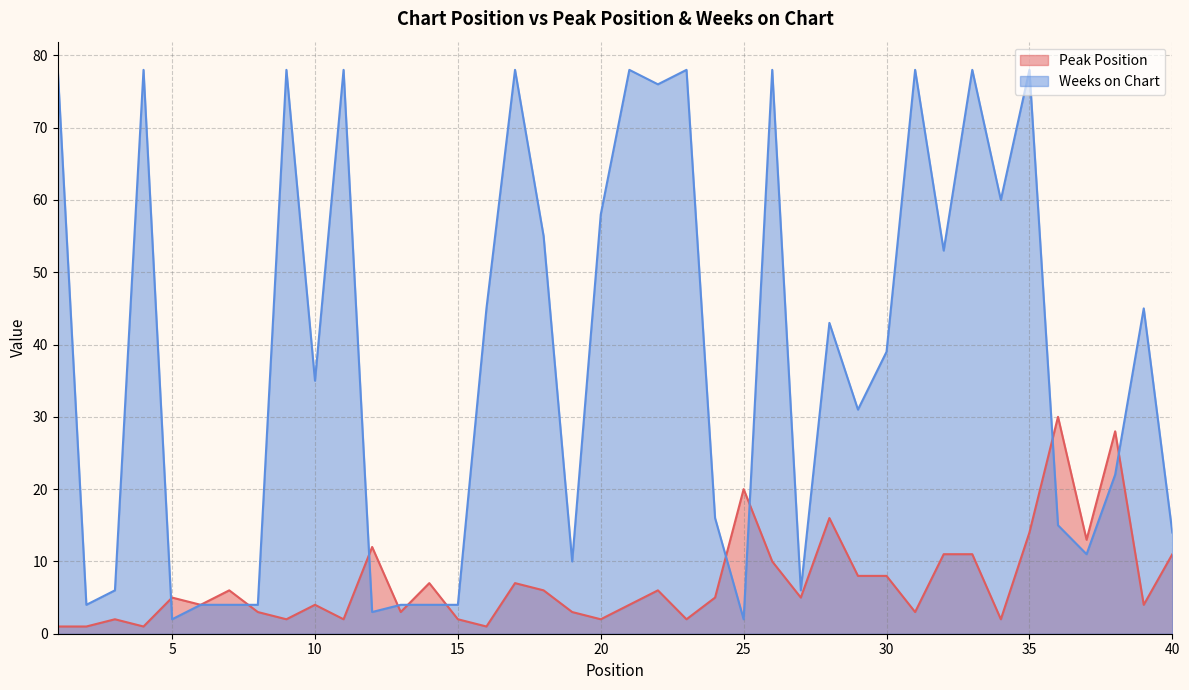

Which series has the largest total across all categories?

Weeks on Chart